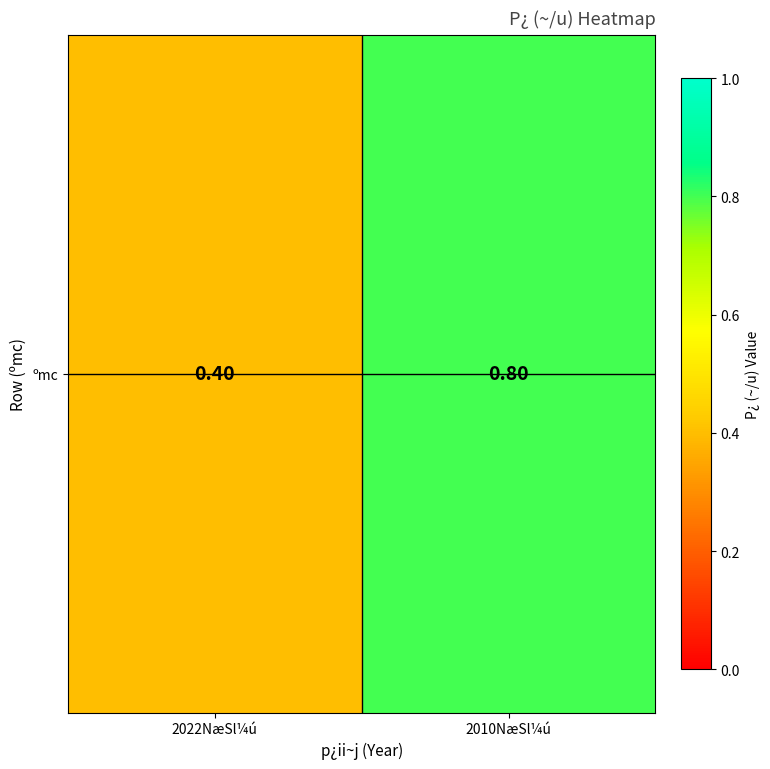

How many series are shown in this chart?

1